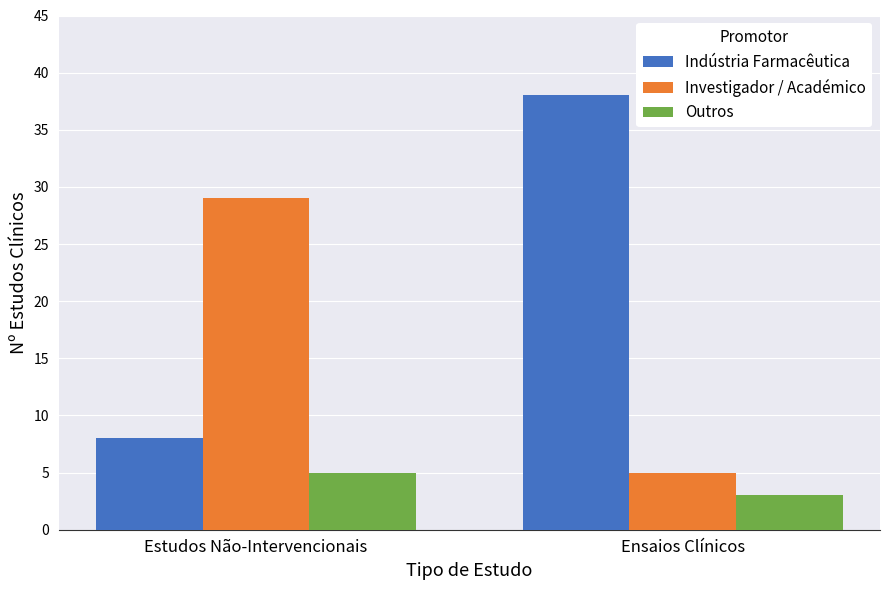

Which series has the widest spread of values?

Indústria Farmacêutica